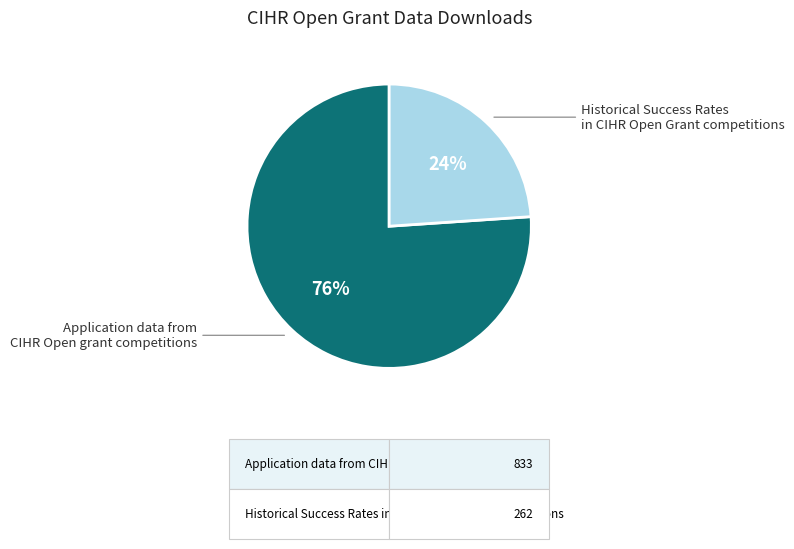

What percentage is the Application data from CIHR Open grant competitions slice, to the nearest percent?

76%